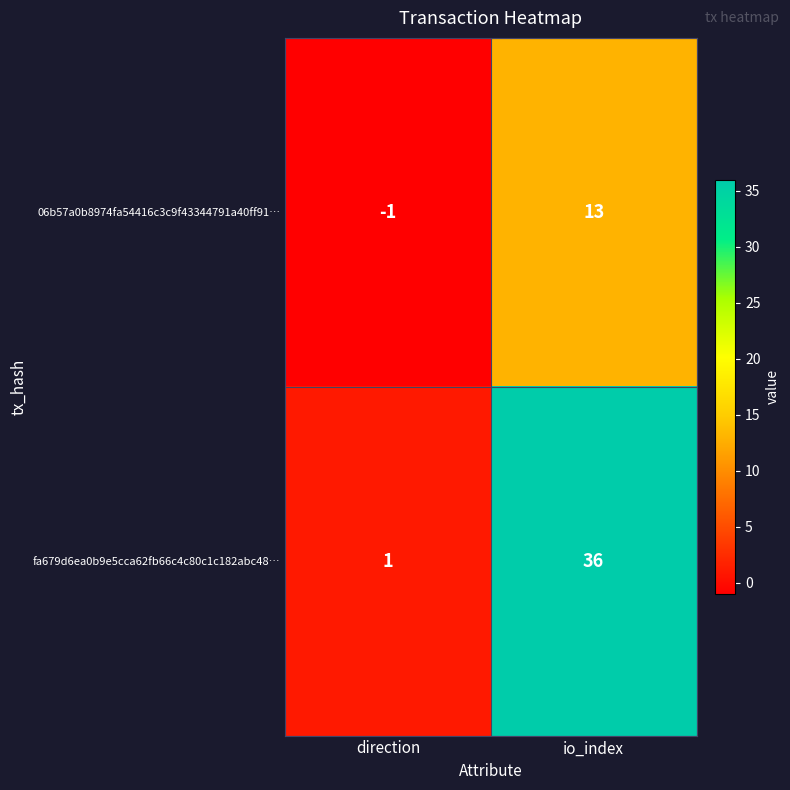

Which label corresponds to the largest value in the chart?

io_index